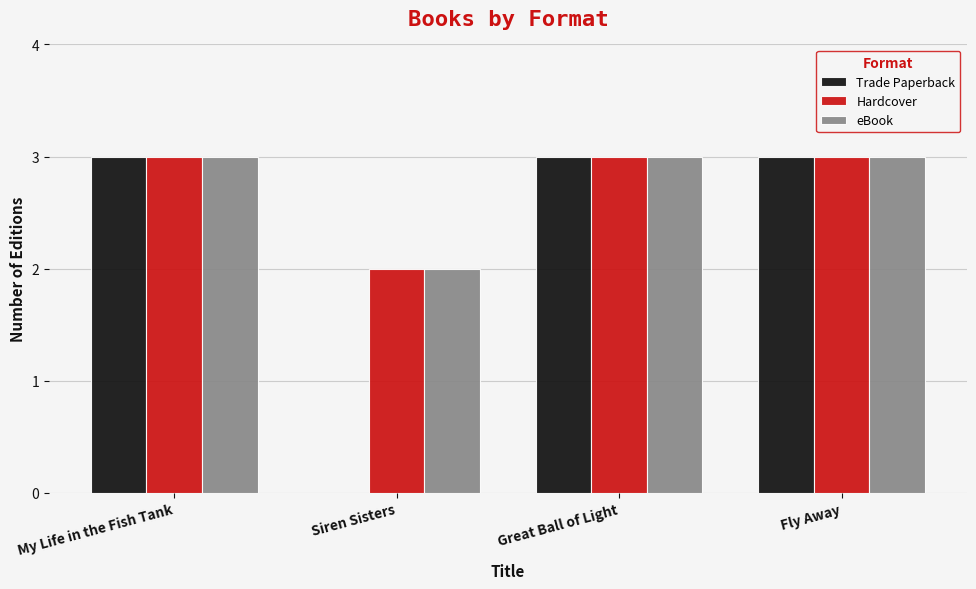

What is the total value across all series at Great Ball of Light?

9